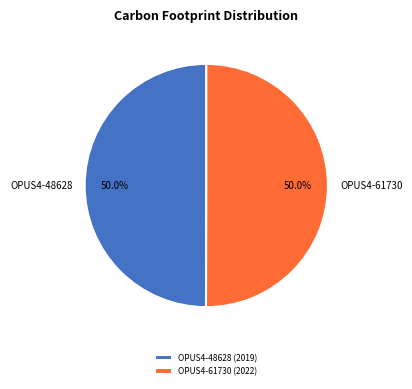

Count the number of slices in the pie.

2